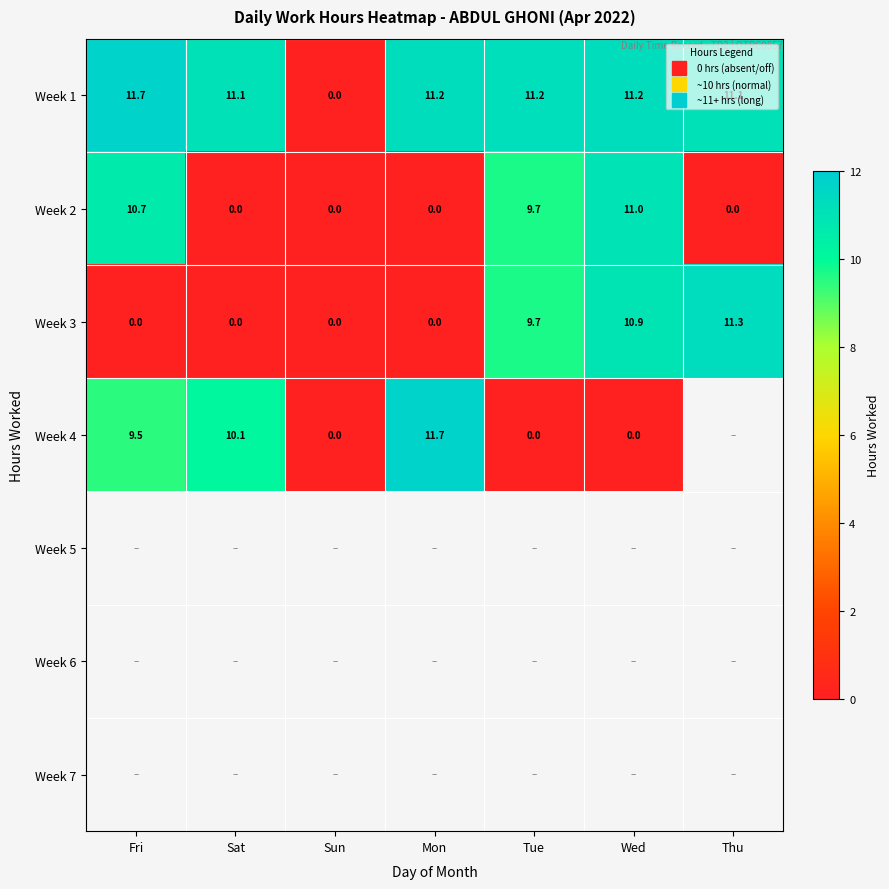

Which has a higher value, Mon or Tue?

Mon